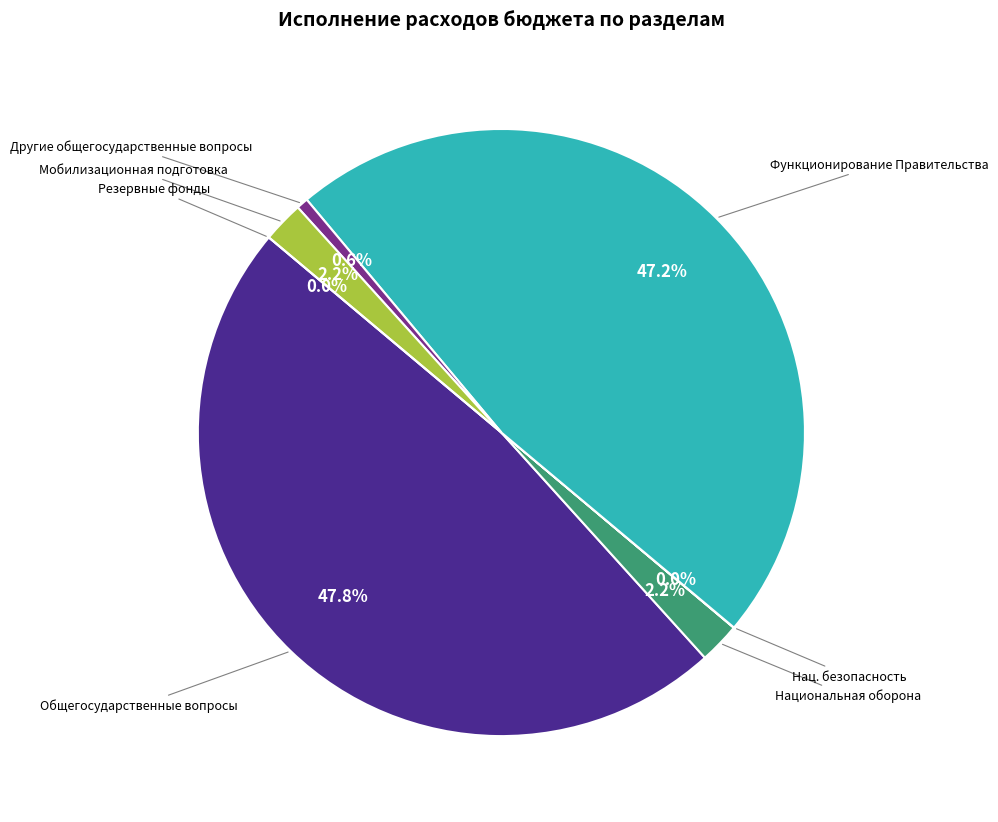

Which category has the biggest portion of the pie?

Общегосударственные вопросы